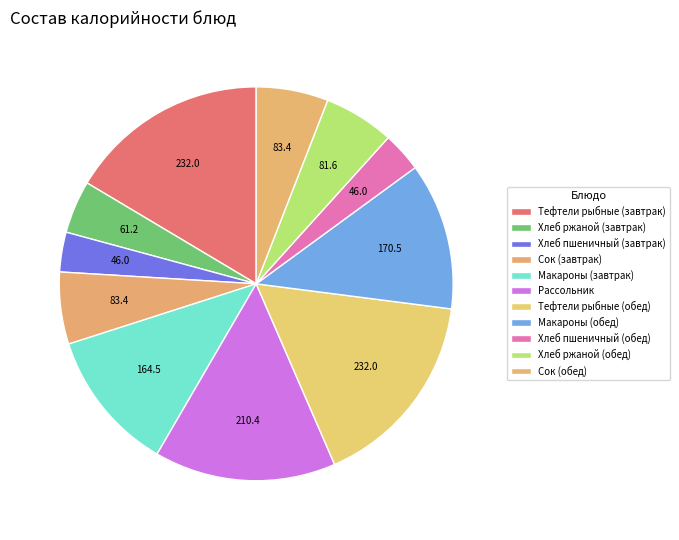

Which slice is the largest?

Тефтели рыбные с соусом (завтрак)